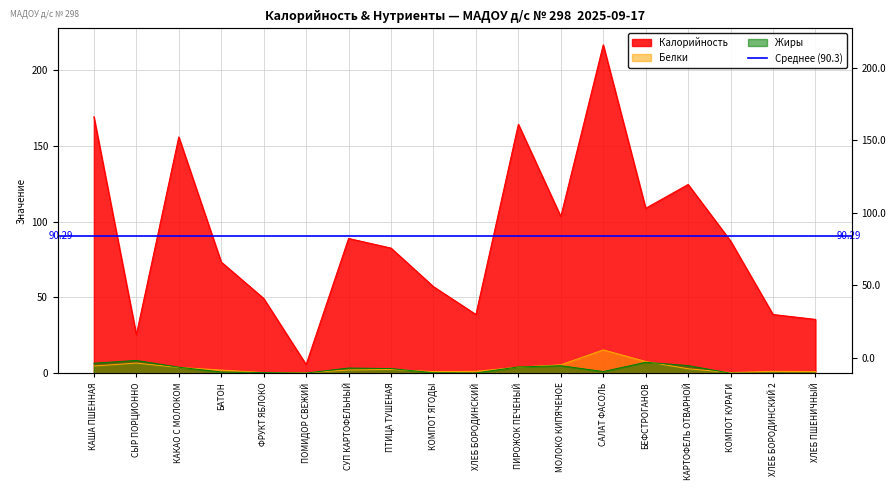

At how many categories does at least one series exceed 38?

15